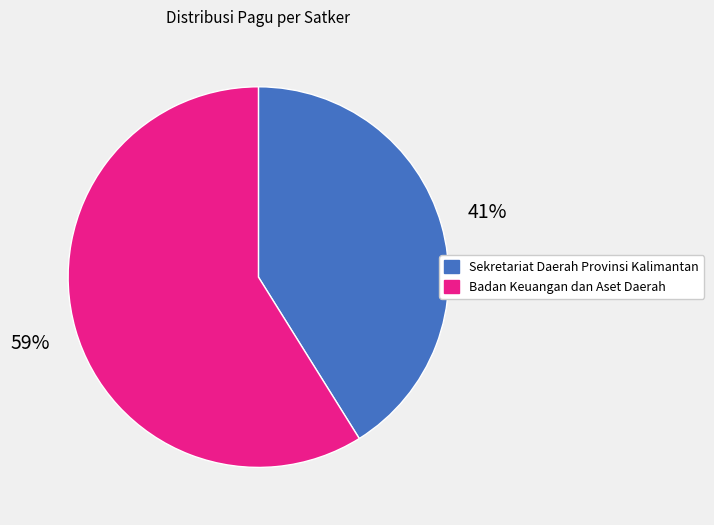

Is it true that Badan Keuangan dan Aset Daerah is 69% of the pie?

False